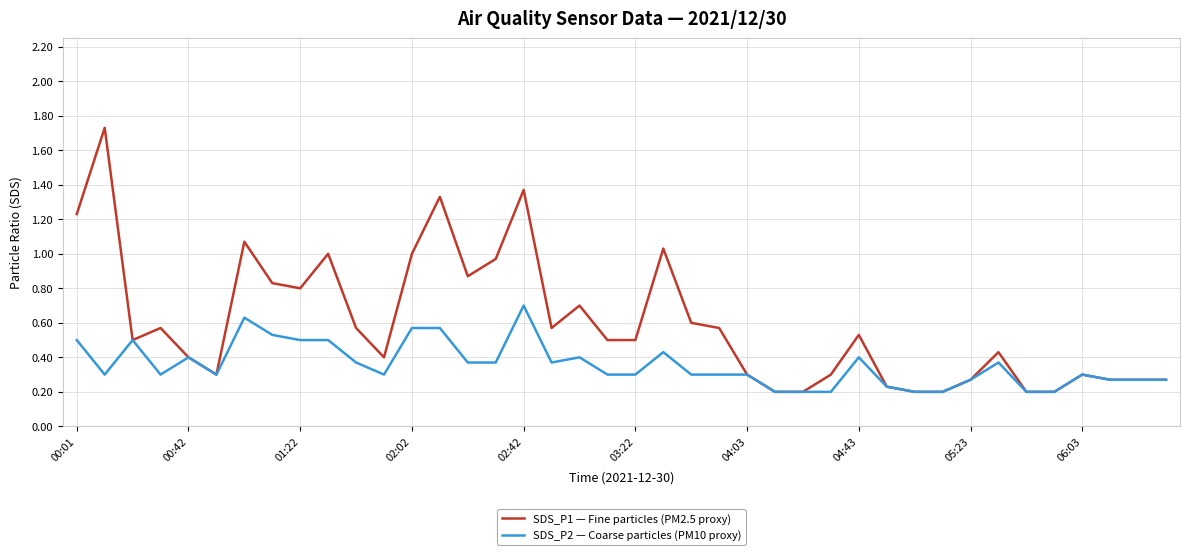

List the series in order of their overall mean, highest first.

SDS_P1 — Fine particles (PM2.5 proxy), SDS_P2 — Coarse particles (PM10 proxy)